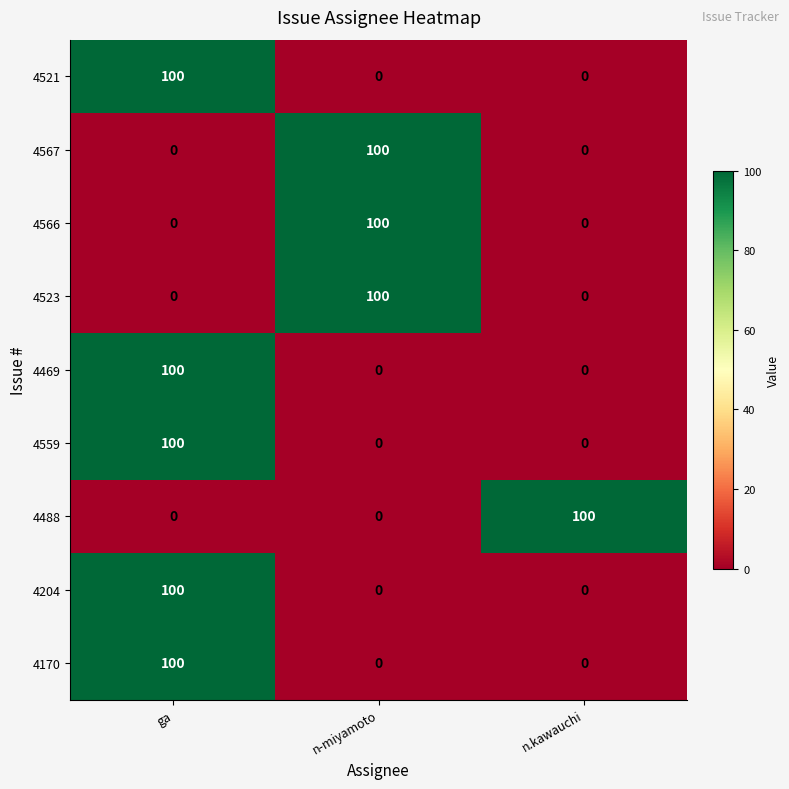

At how many categories does at least one series exceed 3?

3